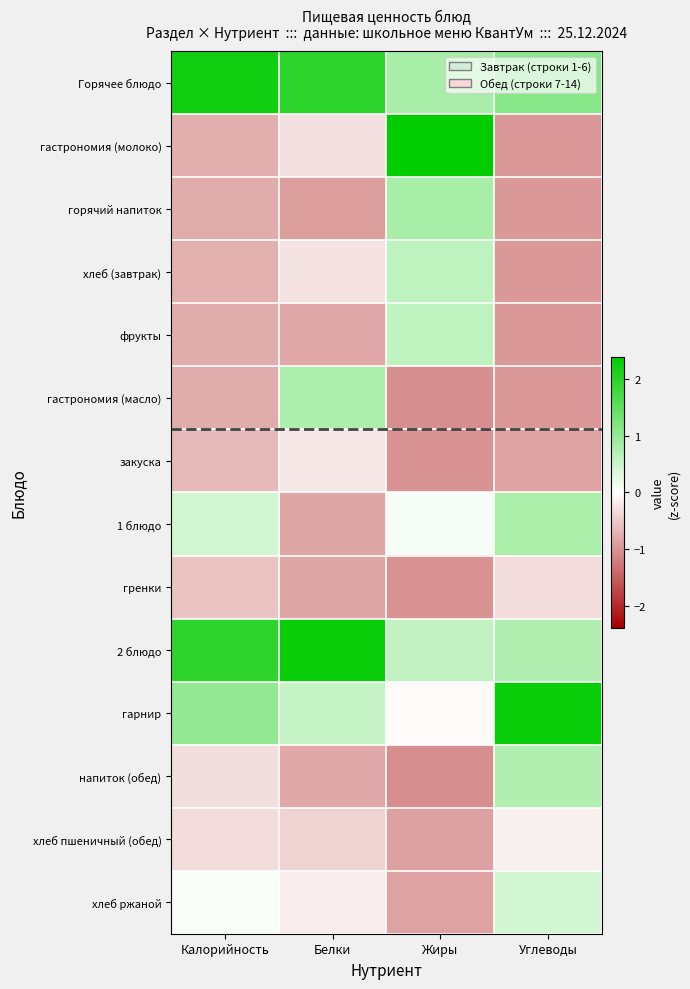

Rank the series at Углеводы from highest to lowest value.

гарнир, Горячее блюдо, 1 блюдо, 2 блюдо, напиток (обед), хлеб ржаной, хлеб пшеничный (обед), гренки, закуска, гастрономия (молоко), горячий напиток, хлеб (завтрак), фрукты, гастрономия (масло)